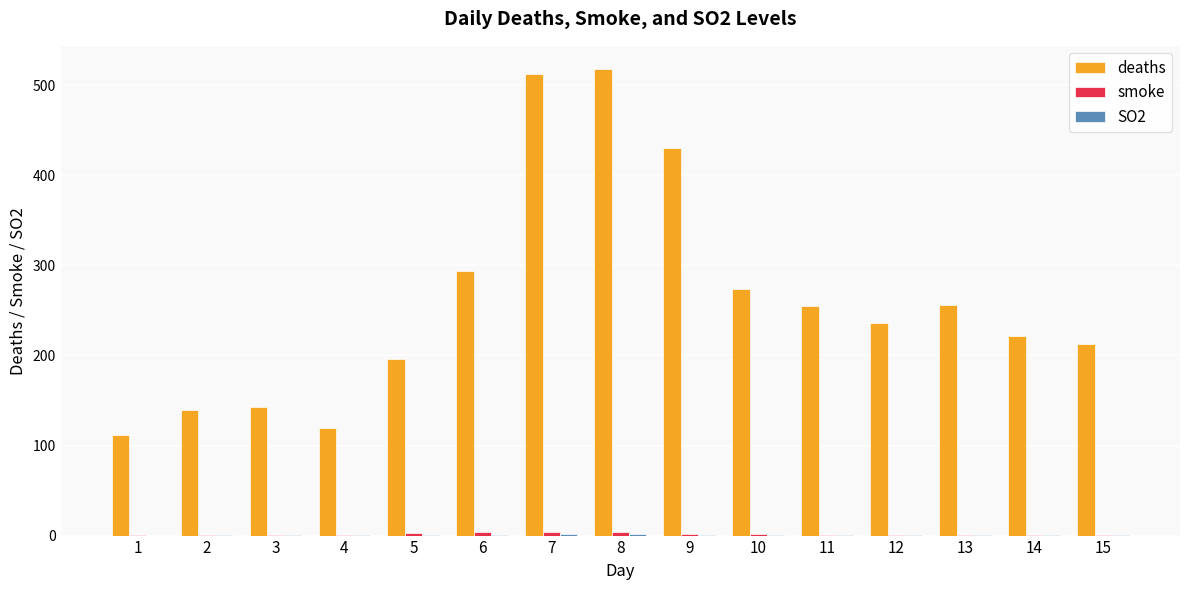

Between 5 and 7, which series saw the biggest shift?

deaths